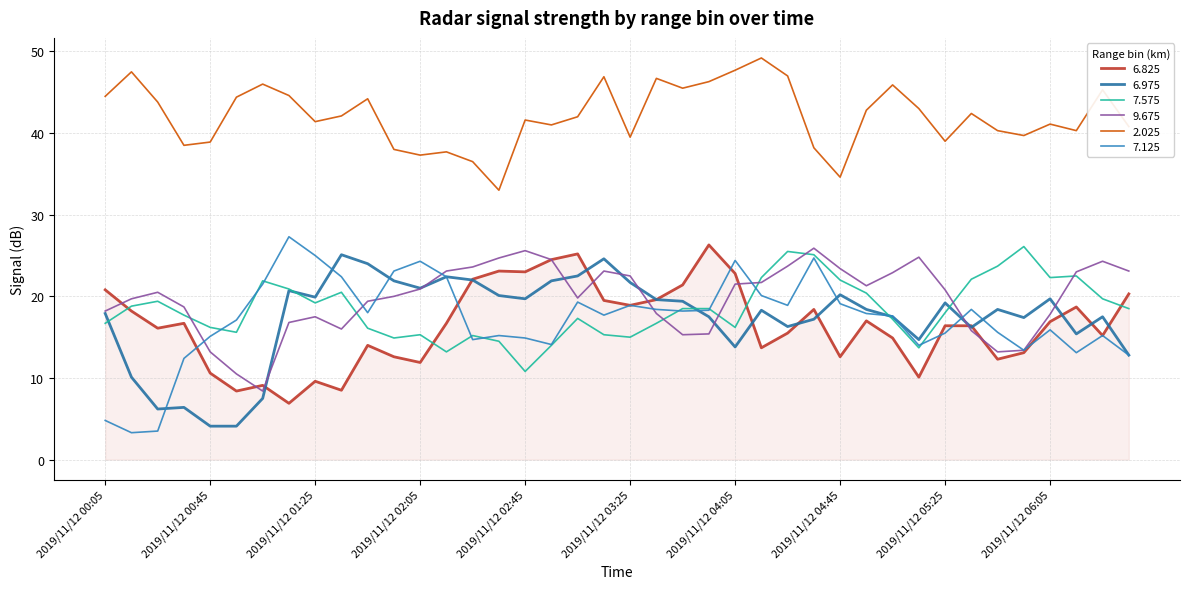

What is the label of the 29th point from the right?

2019/11/12 01:55